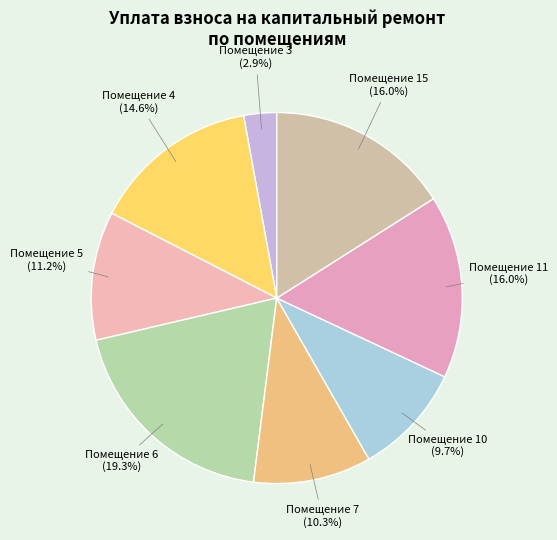

Between Помещение 7 and Помещение 4, which is larger?

Помещение 4